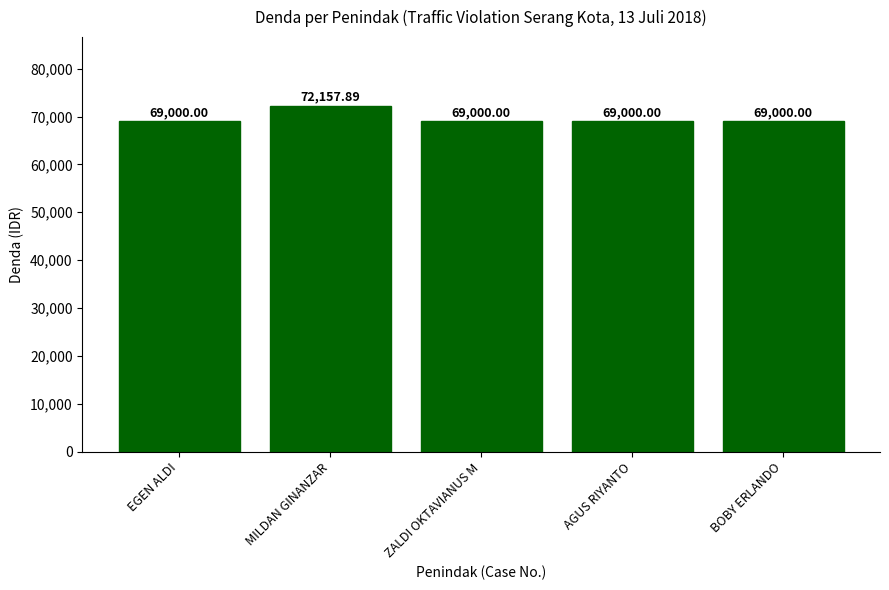

The value at EGEN ALDI is 69000.0. True or false?

True